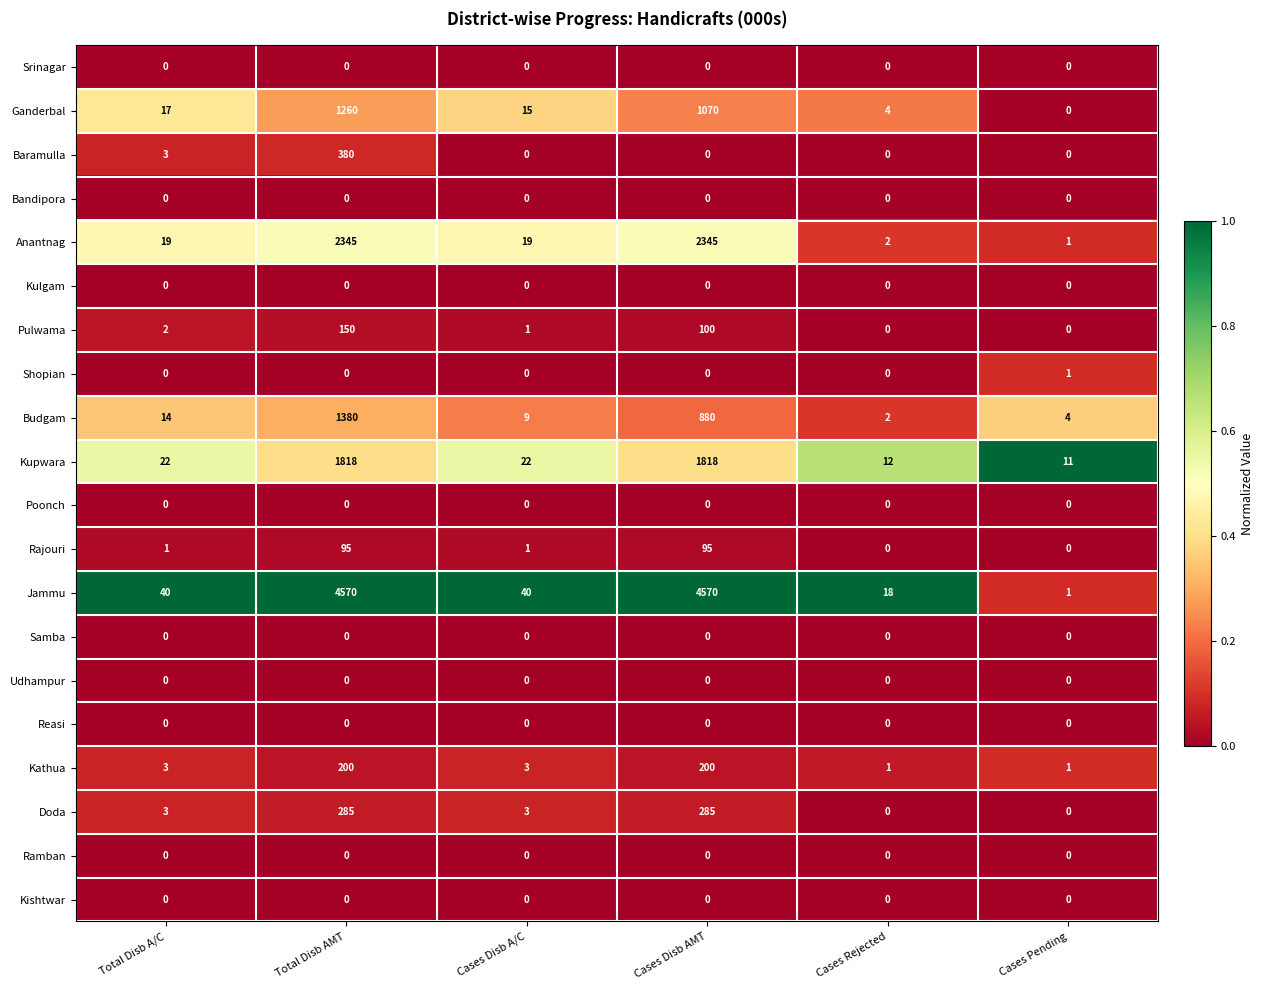

How many series are shown in this chart?

20